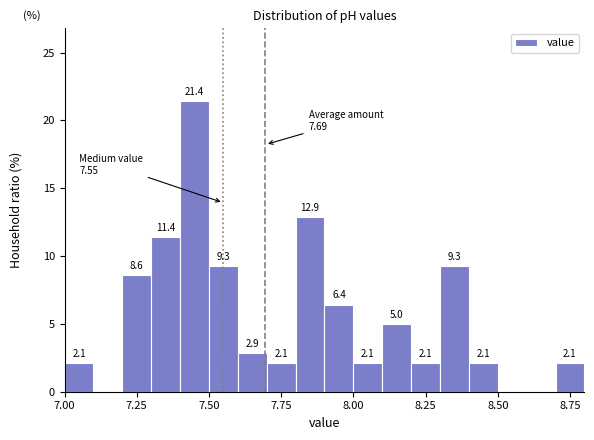

Read against the x-axis, roughly where is the centre of the tallest bar?

7.45